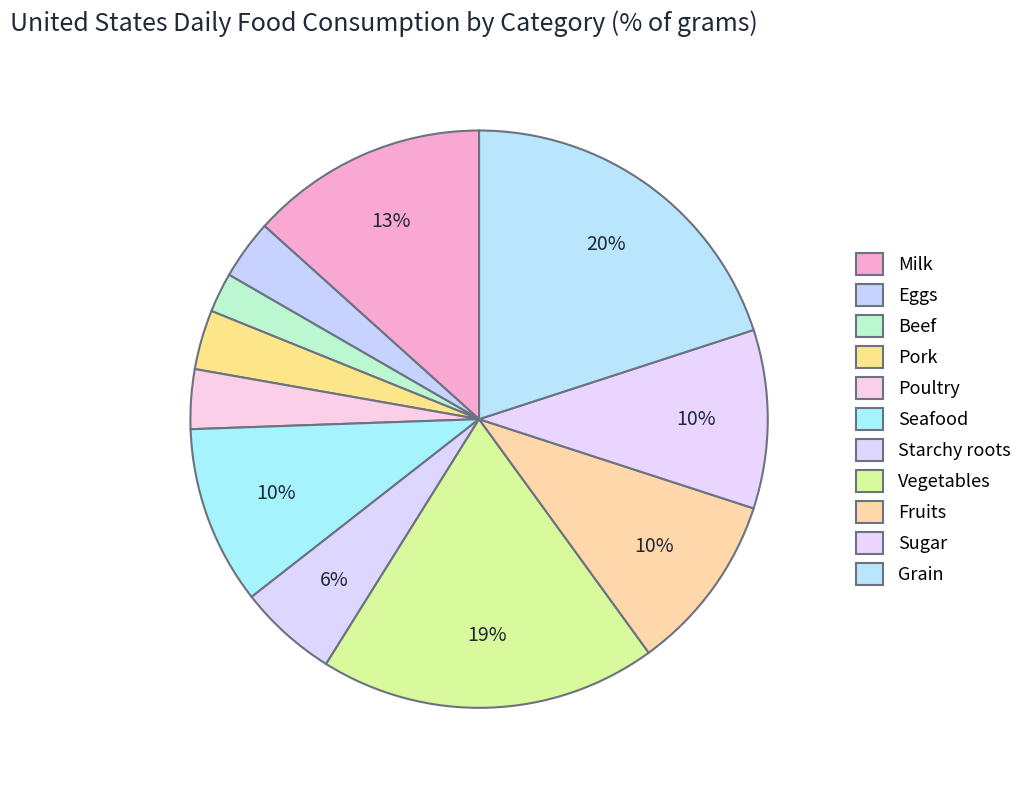

Is the sum of Eggs and Beef greater than half?

No